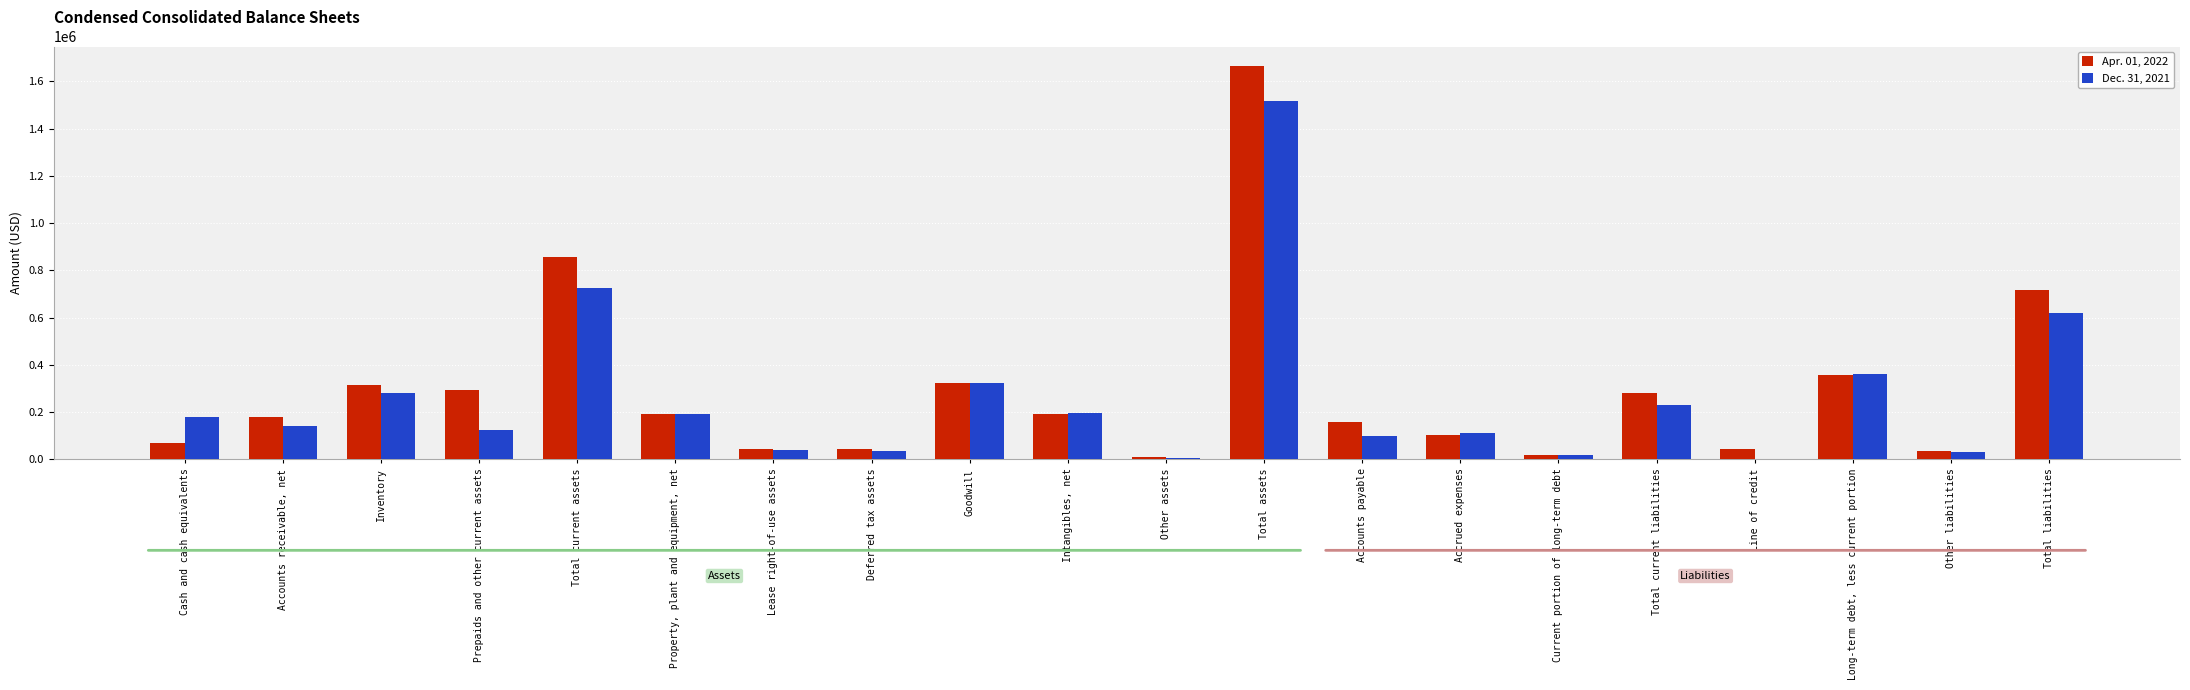

What are all the series names shown in the legend?

Apr. 01, 2022, Dec. 31, 2021